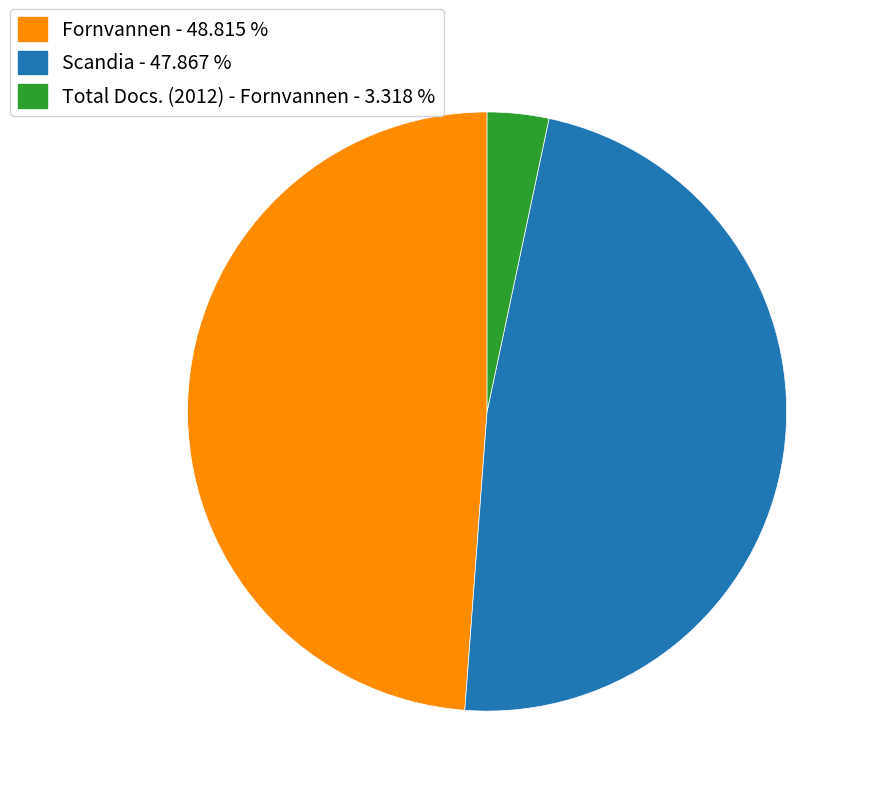

Between Fornvannen - 48.815 % and Scandia - 47.867 %, which is larger?

Fornvannen - 48.815 %